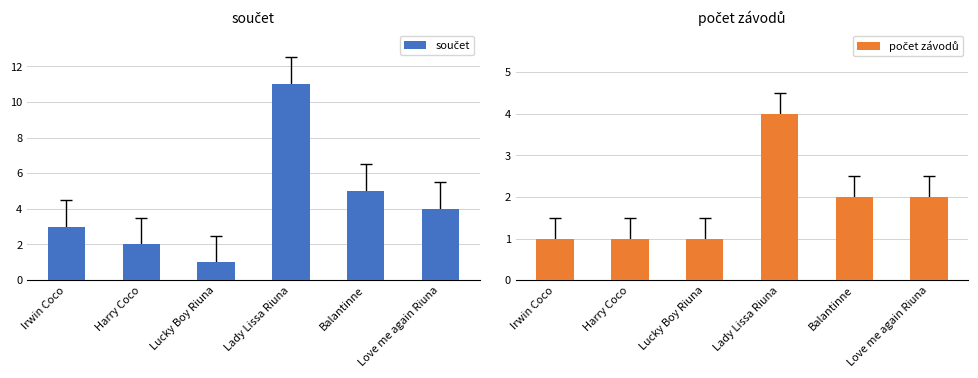

What is the label of the 6th bar from the right?

Irwin Coco